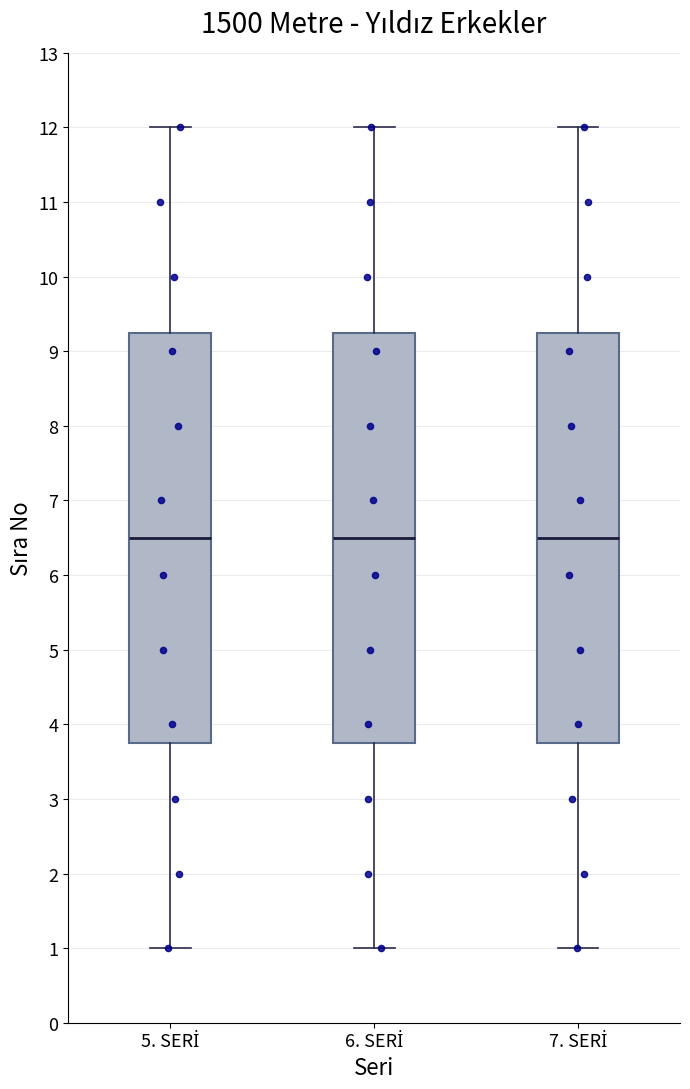

Reading left to right, transcribe this box plot: for each box, give where its median line is, the range the box spans, and where its two whiskers end, as read against the y-axis. The values are not printed on the chart, so give them approximately, as read against the axis.

5. SERİ: median 6.5, box 3.8 to 9.3, whiskers 1.0 to 12.0
6. SERİ: median 6.5, box 3.8 to 9.3, whiskers 1.0 to 12.0
7. SERİ: median 6.5, box 3.8 to 9.3, whiskers 1.0 to 12.0